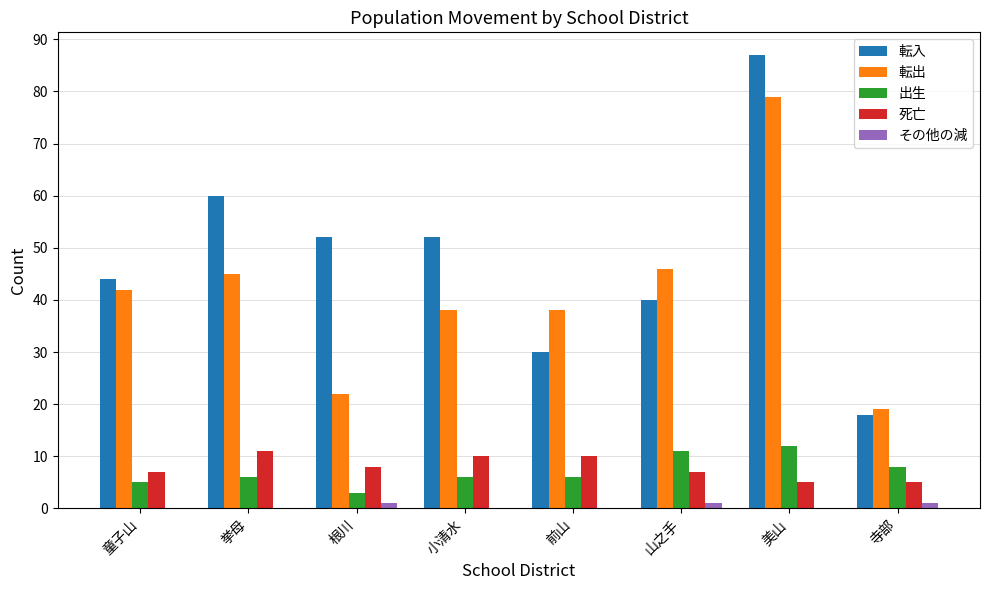

Which series has the widest spread of values?

転入